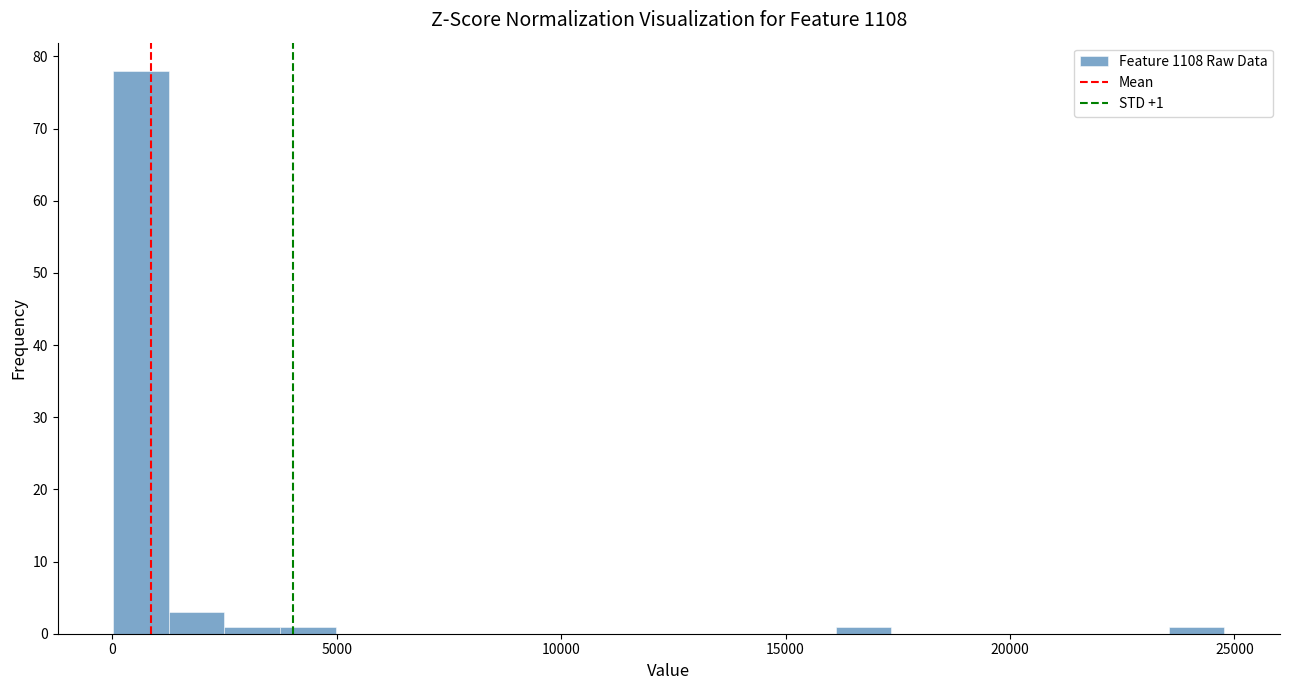

Around what value on the x-axis is the tallest bar? Give the approximate position of its centre, as read against the axis.

500